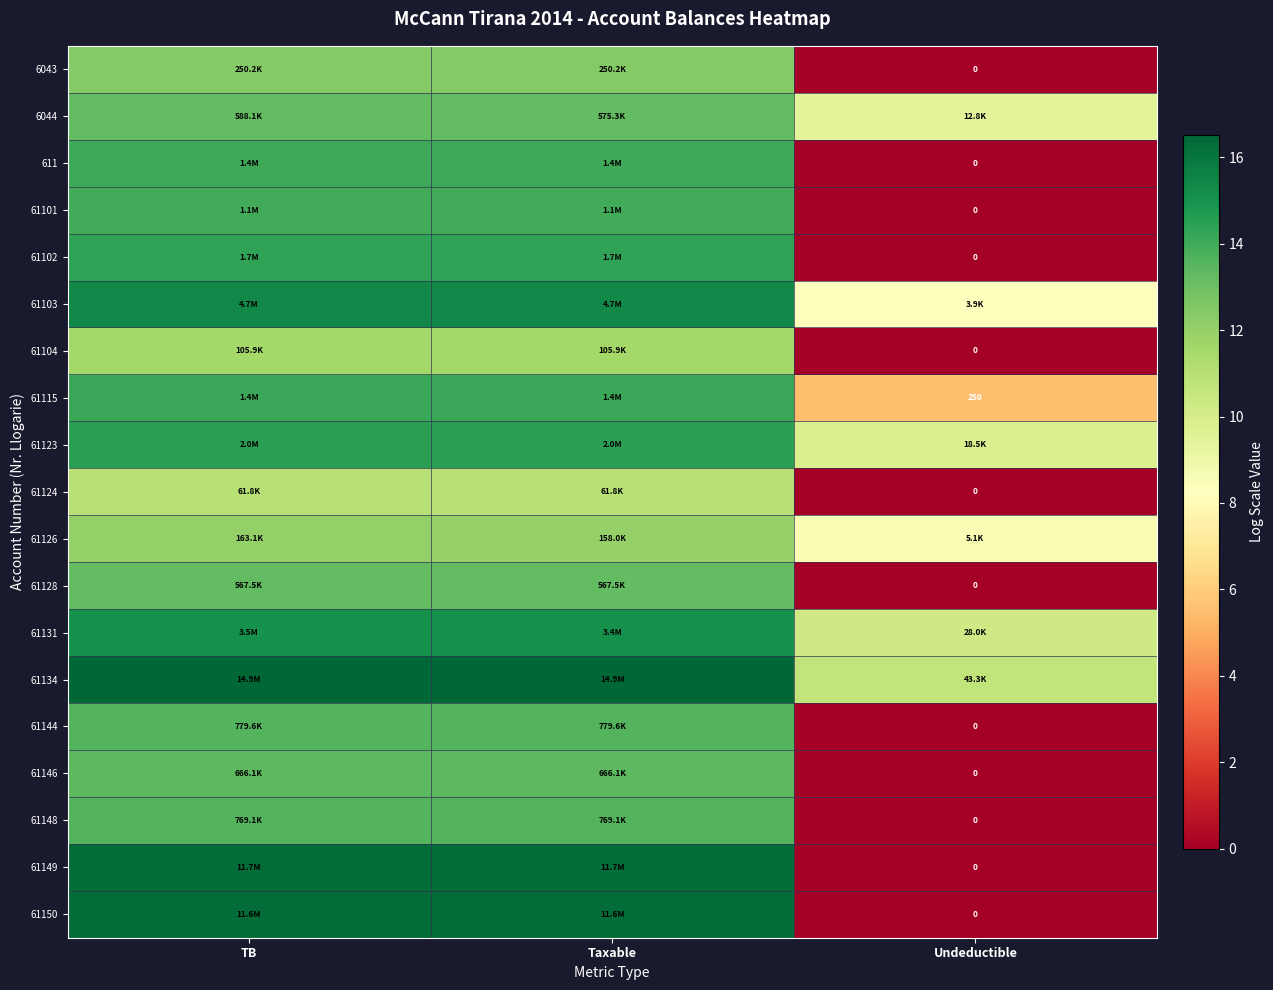

What is the average value of the 611 series?

9.4